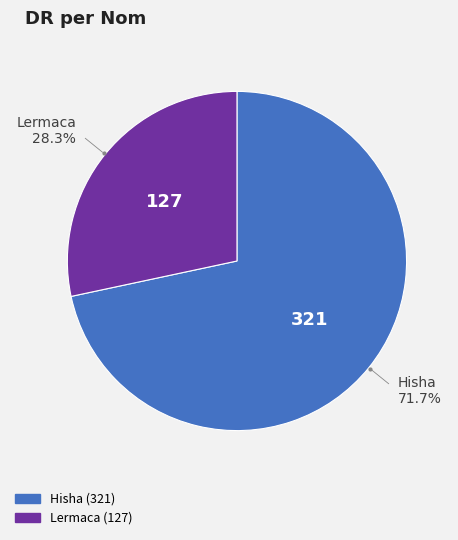

How many slices are in this pie chart?

2